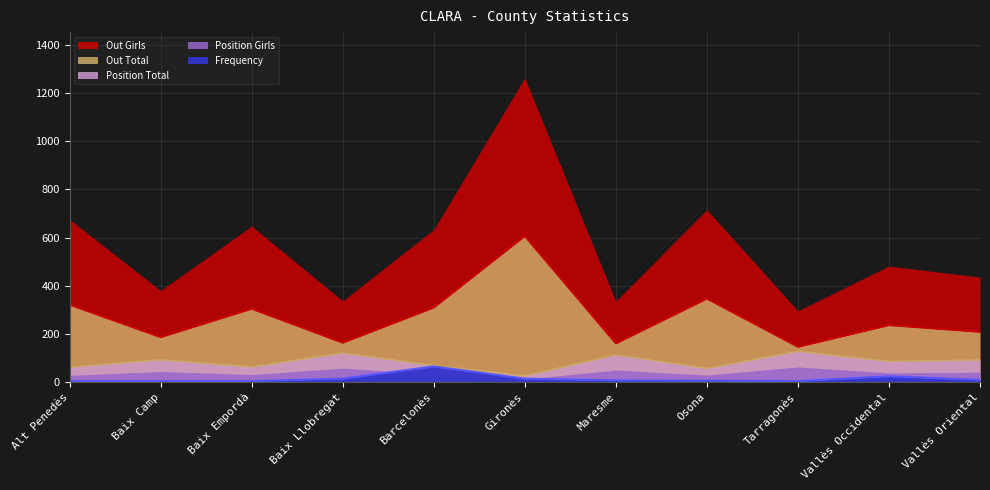

True or false: Out Total and Position Total cross at least once.

False